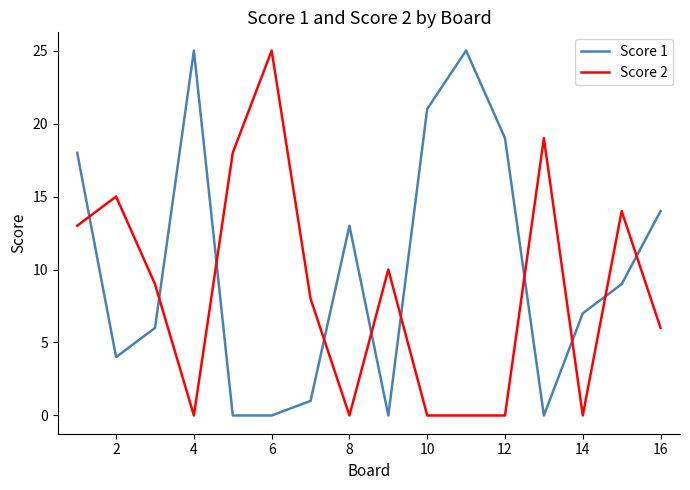

True or false: Score 1 and Score 2 intersect in this chart.

True